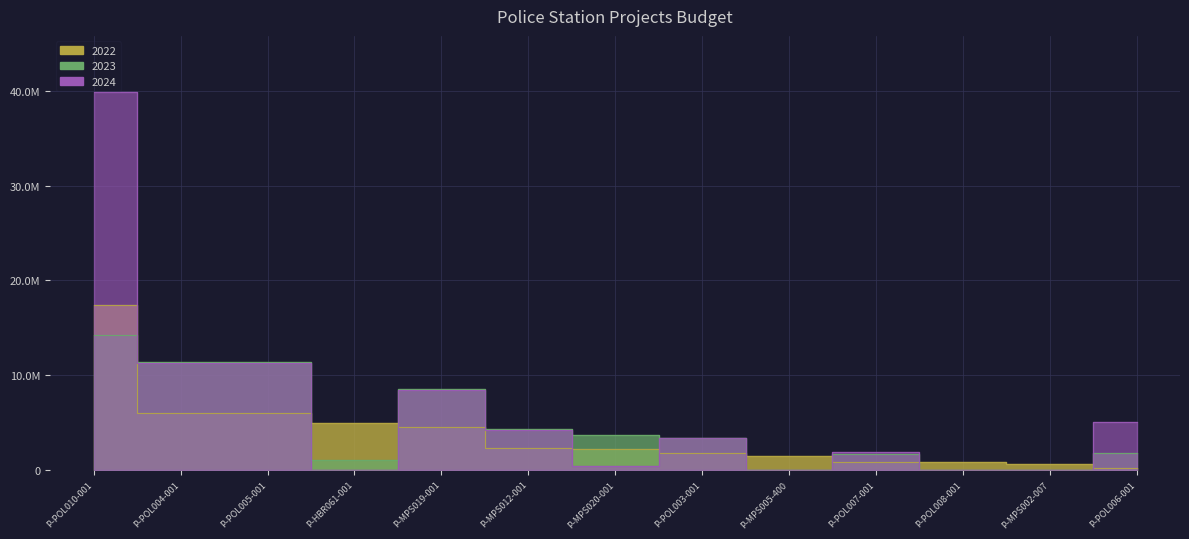

How many values in the 2024 series are below 3384998?

6